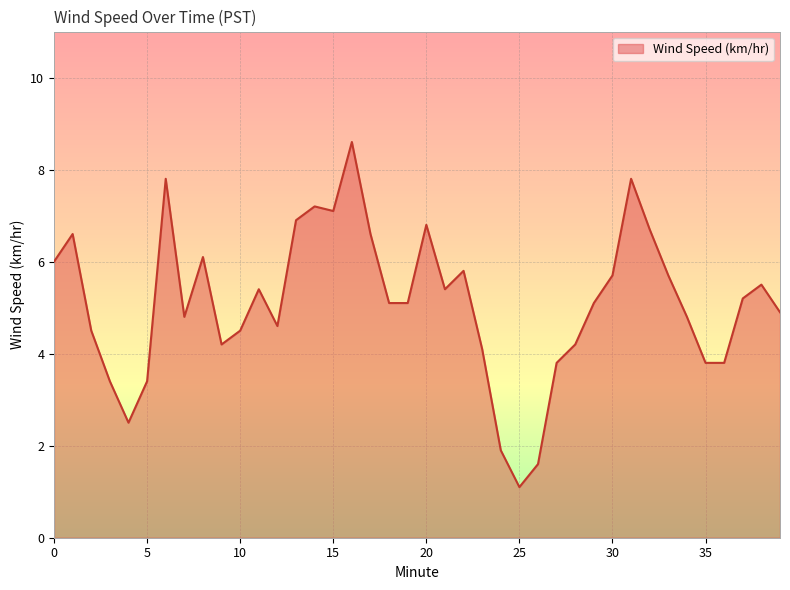

What is the difference between the maximum and minimum values?

7.5